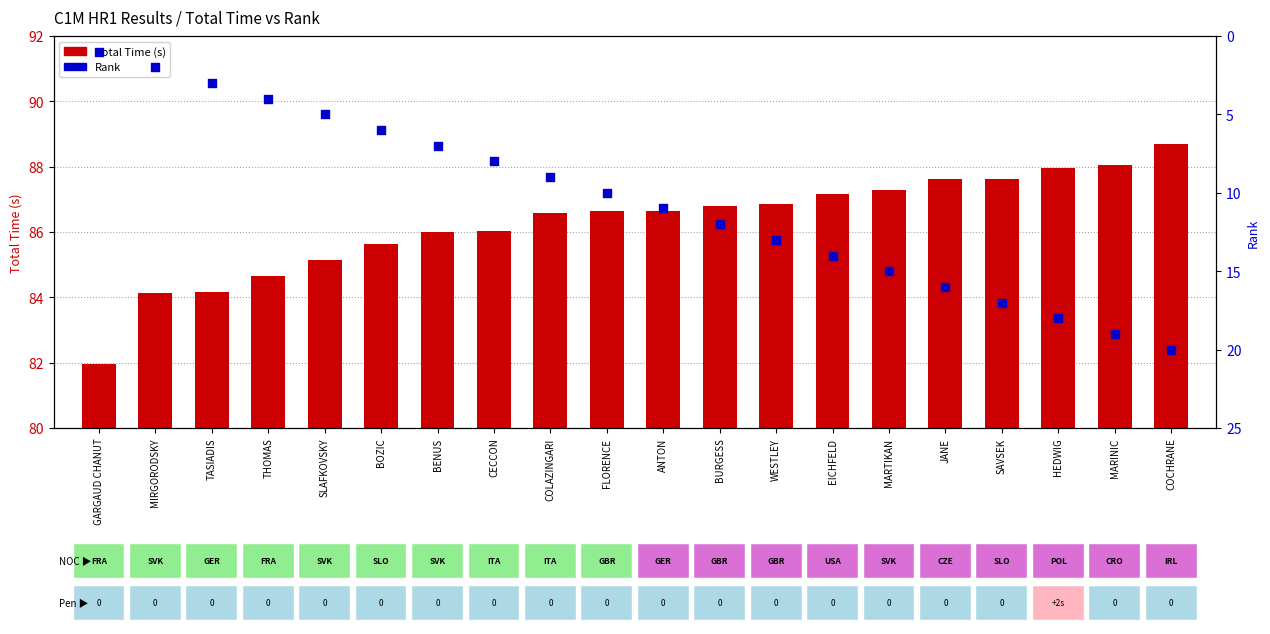

Which series has the largest Y range (max minus min)?

Rank